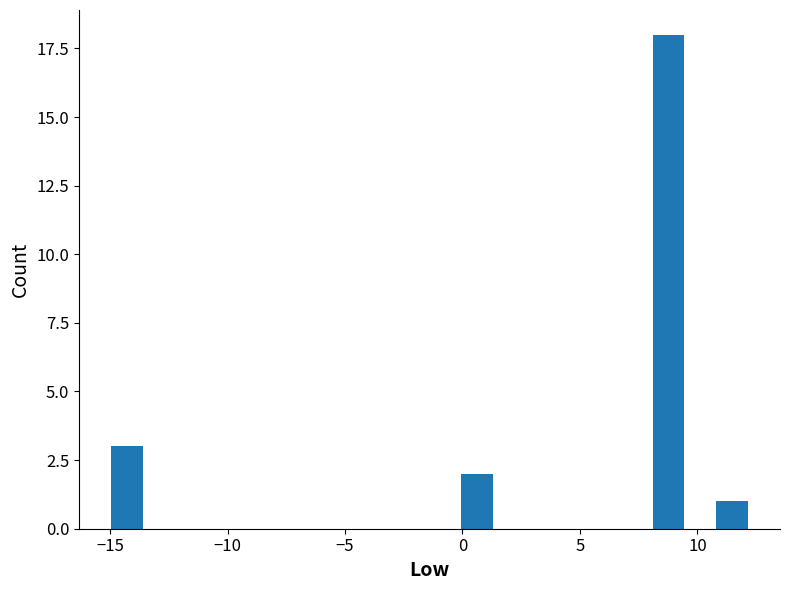

Around what value on the x-axis is the tallest bar? Give the approximate position of its centre, as read against the axis.

9.0